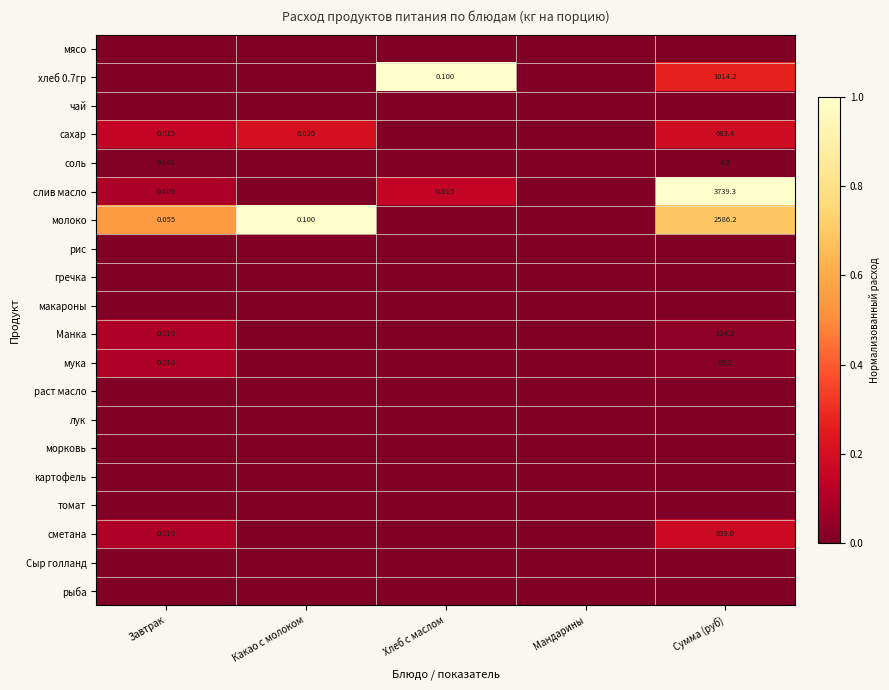

Is it true that картофель equals 0.0 at Завтрак?

True